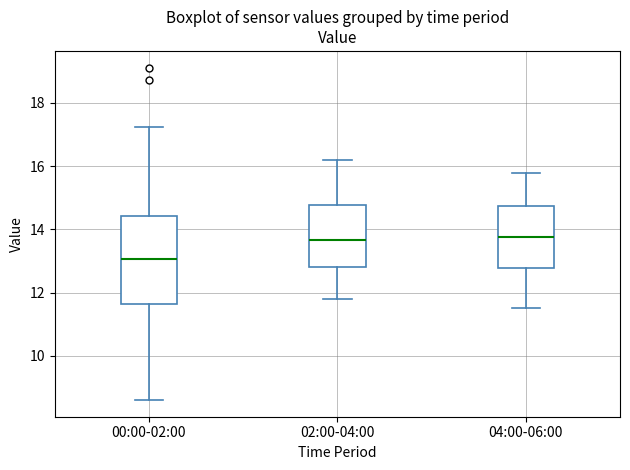

Where does the lower whisker of the box for 00:00-02:00 end on the y-axis? The values are not printed on the chart, so give them approximately, as read against the axis.

8.6